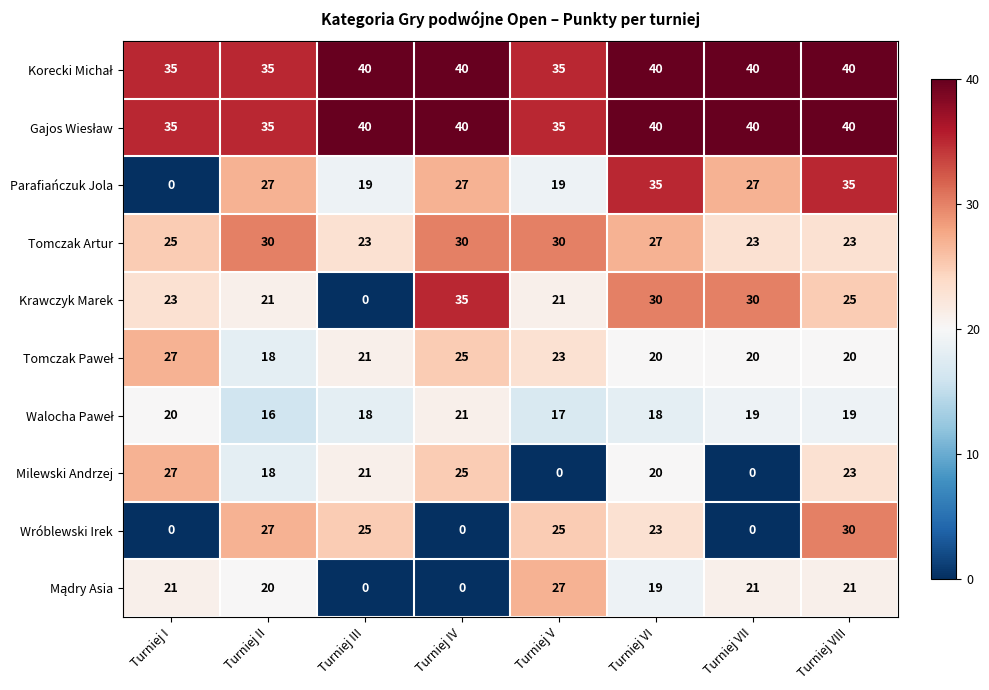

What is the sum of all Krawczyk Marek values?

185